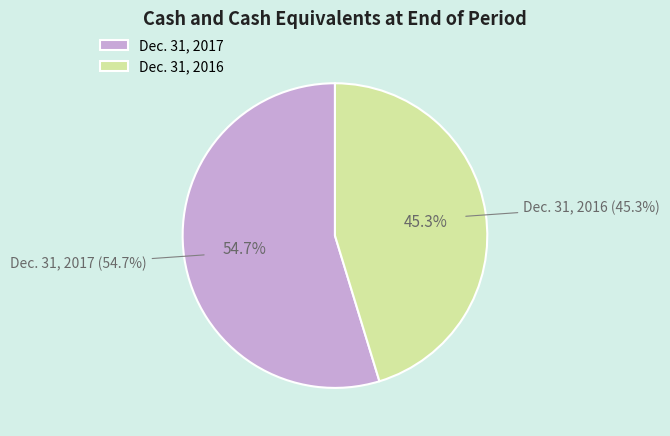

Does any single category account for the majority?

Yes